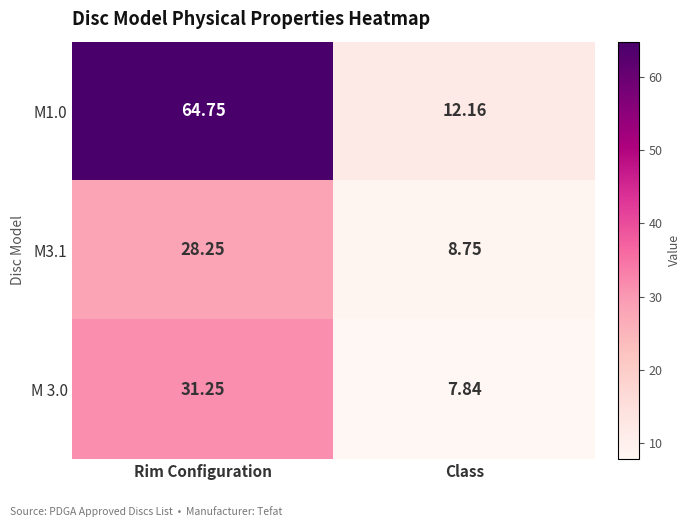

Which series has the largest total across all categories?

M1.0